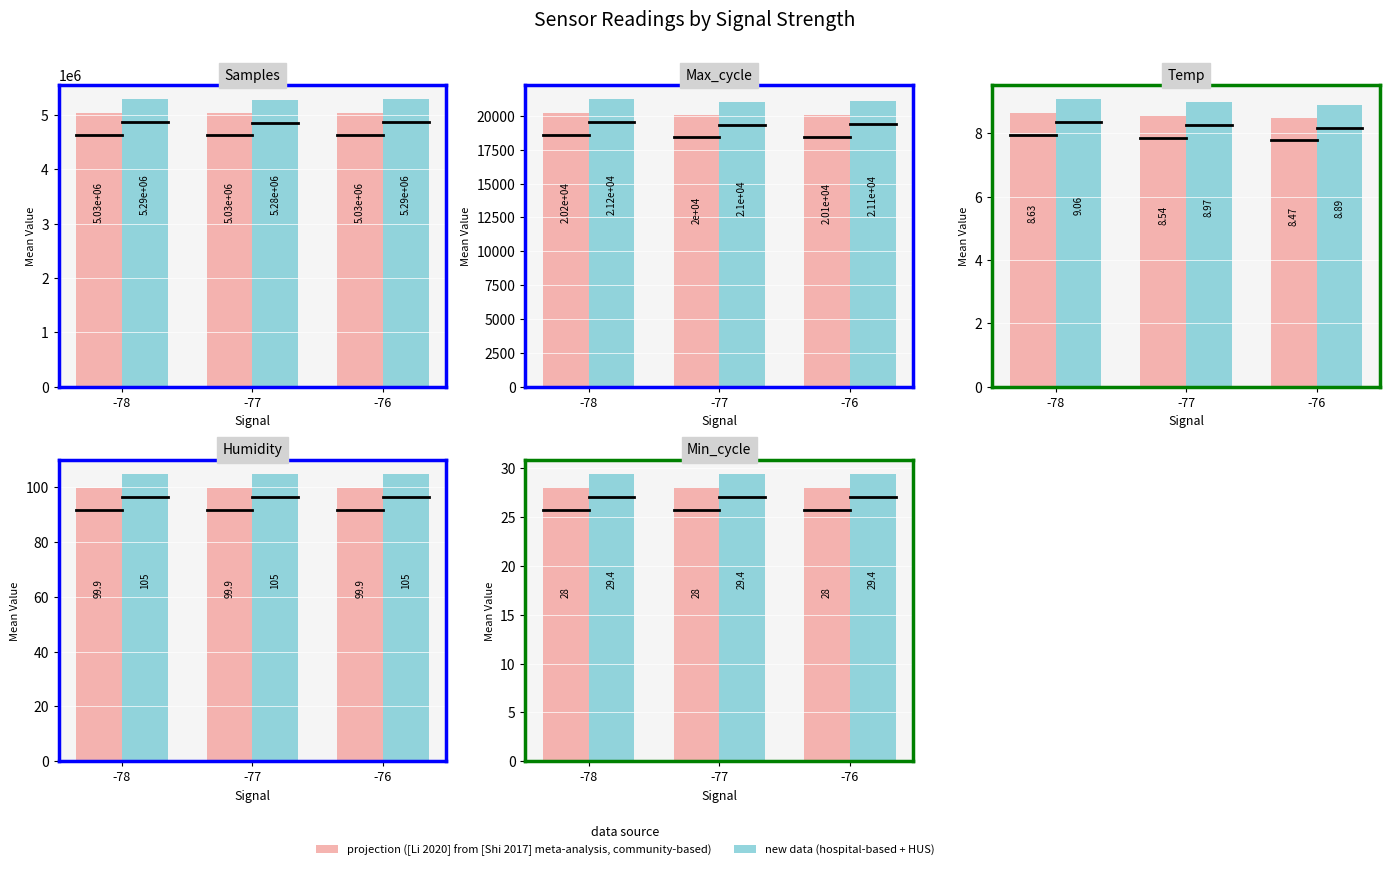

Rank the series by their maximum value, from lowest to highest.

projection ([Li 2020] from [Shi 2017] meta-analysis, community-based), new data (hospital-based + HUS)